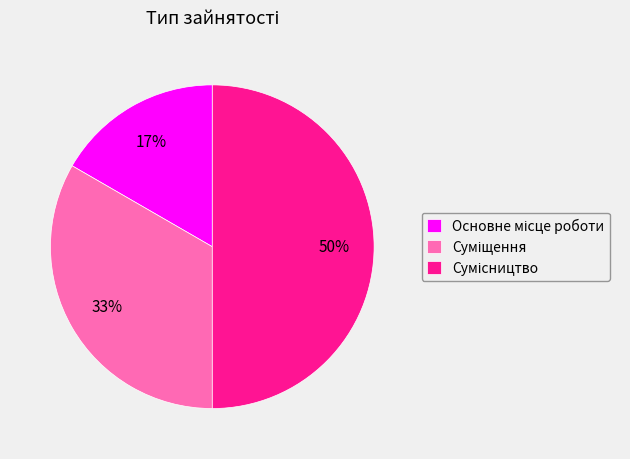

To the nearest percent, what is the difference between the largest and smallest slice percentages?

33%